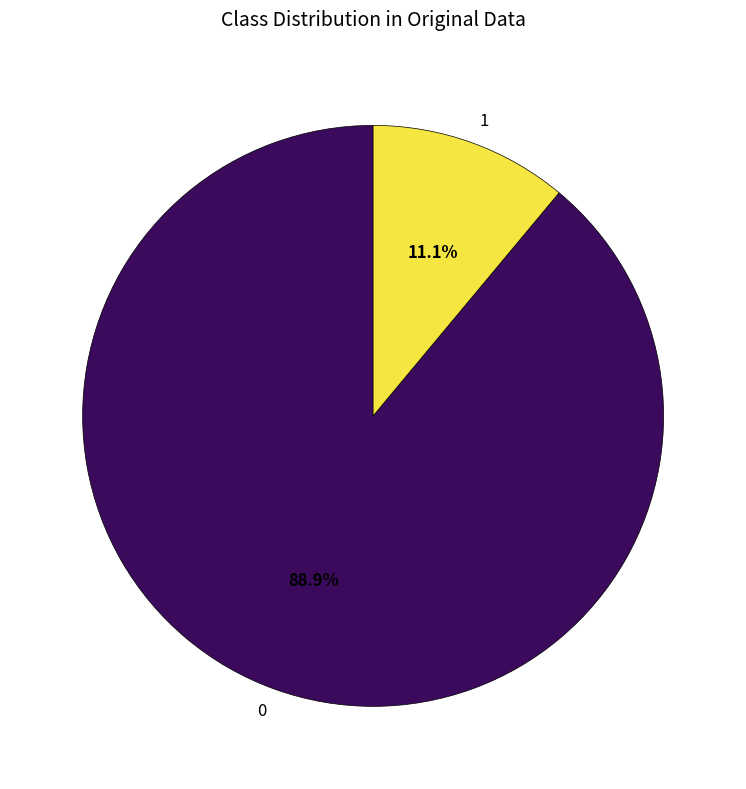

Does any single category account for the majority?

Yes